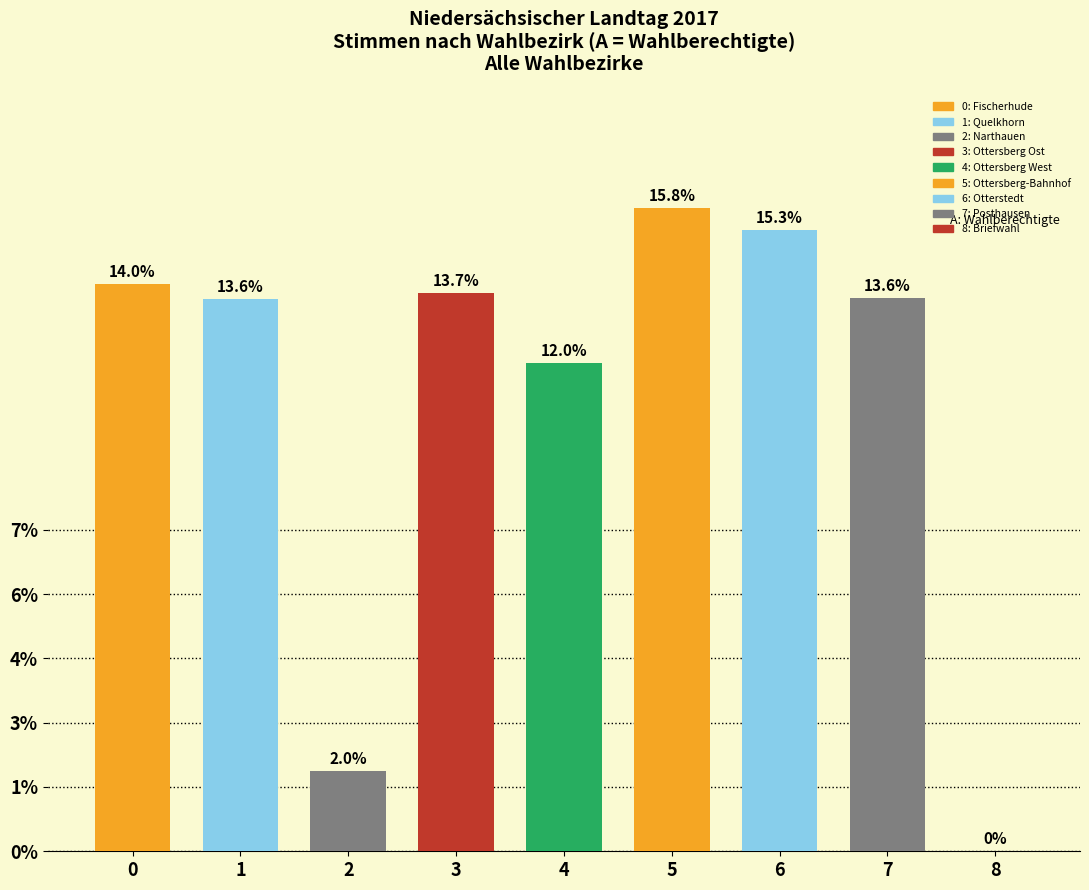

What is the sum of the A values at Ottersberg-Bahnhof and Quelkhorn?

2867